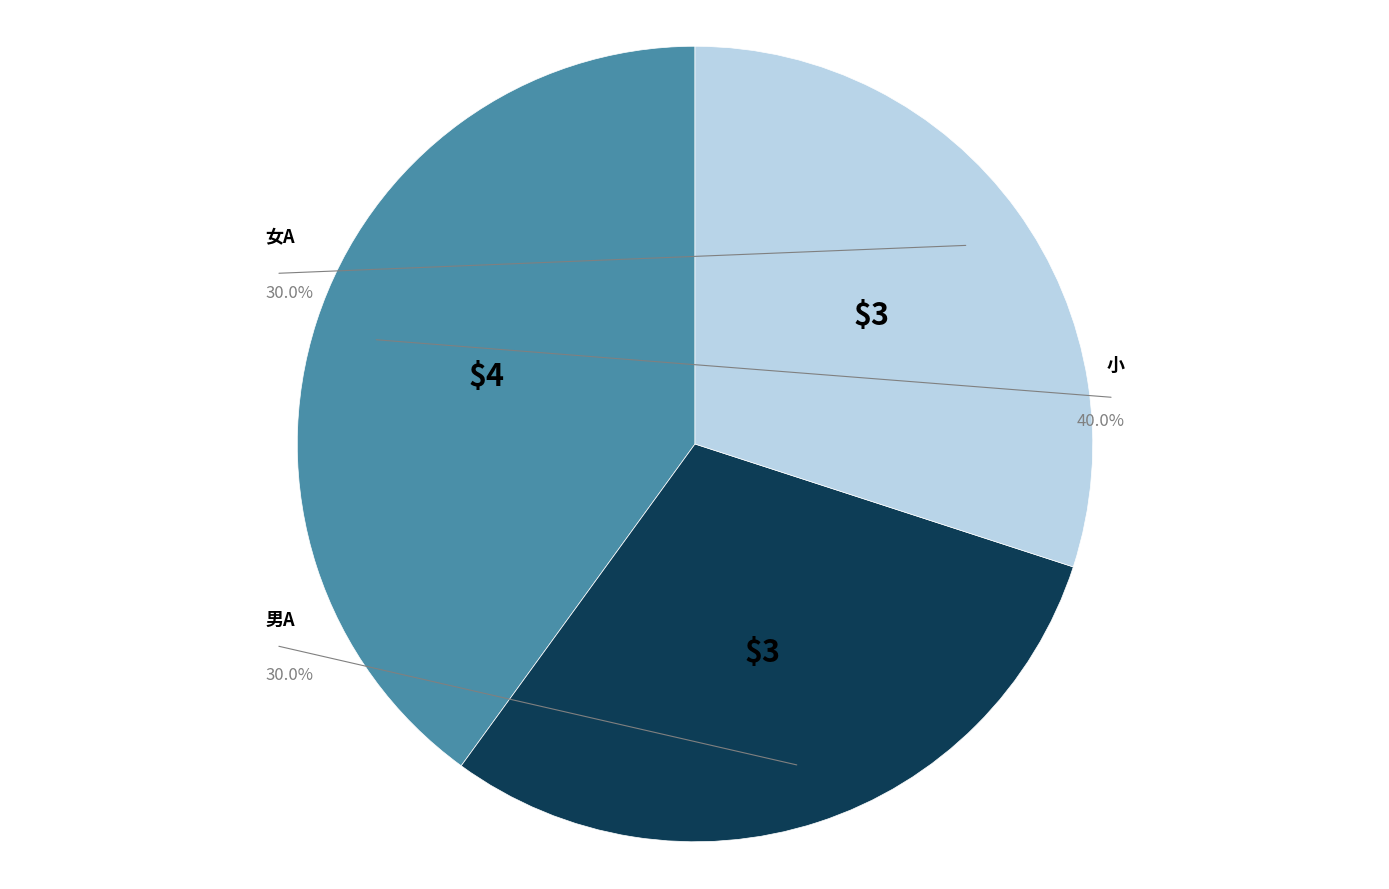

The 小 slice represents 40% of the pie. True or false?

True